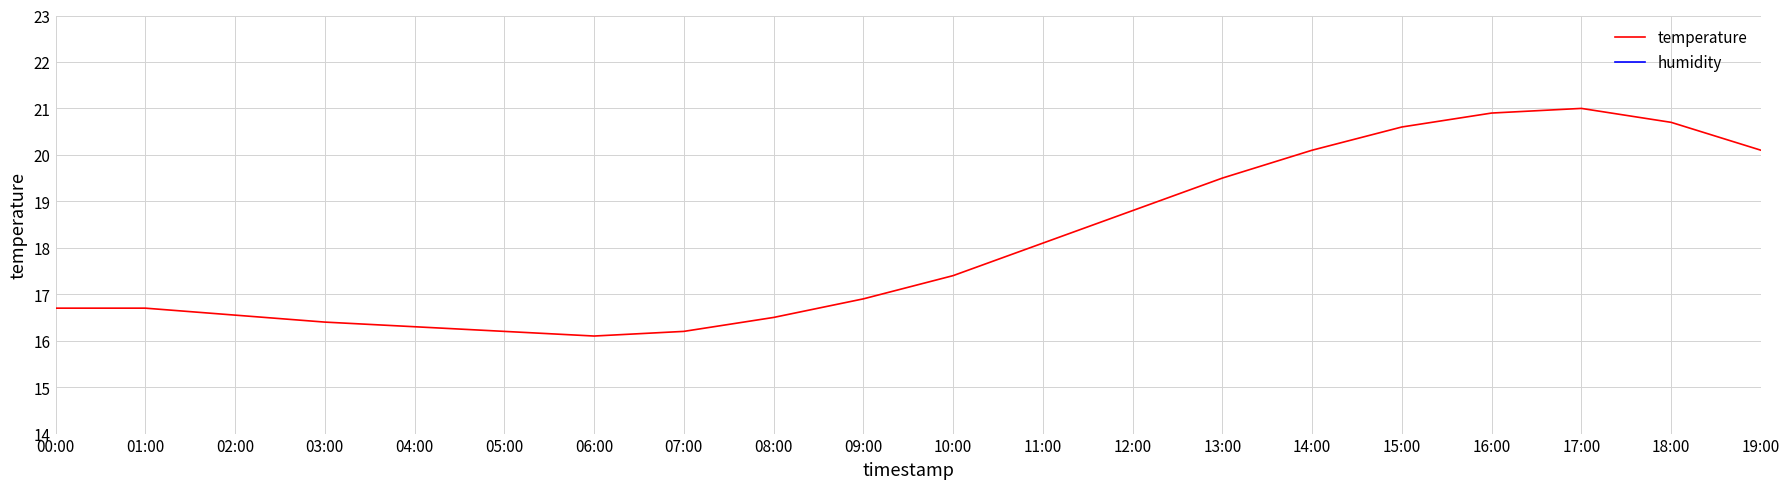

What is the highest value of the humidity series?

99.9